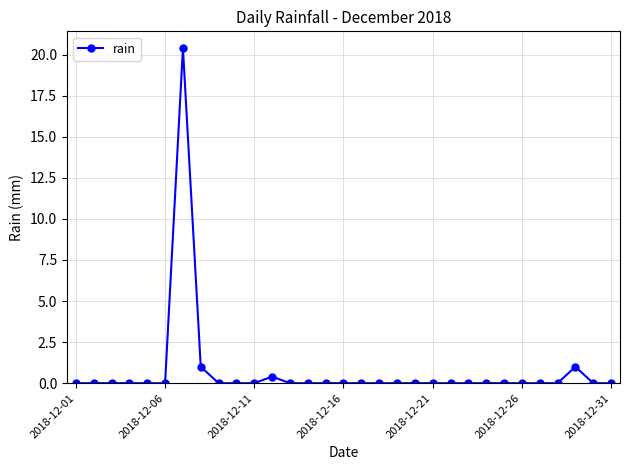

What is the difference between the second highest and second lowest values?

1.0